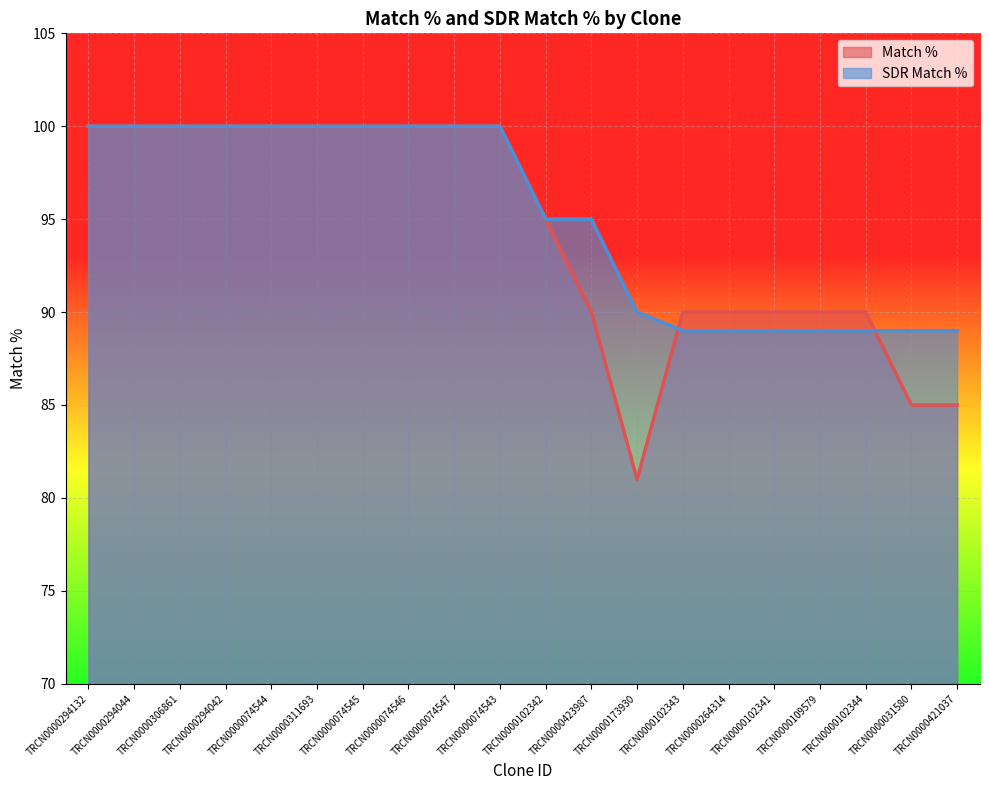

Reading left to right, list all the values displayed in this chart.

Match %: TRCN0000294132=100	TRCN0000294044=100	TRCN0000306861=100	TRCN0000294042=100	TRCN0000074544=100	TRCN0000311693=100	TRCN0000074545=100	TRCN0000074546=100	TRCN0000074547=100	TRCN0000074543=100	TRCN0000102342=95	TRCN0000423987=90	TRCN0000173930=81	TRCN0000102343=90	TRCN0000264314=90	TRCN0000102341=90	TRCN0000109579=90	TRCN0000102344=90	TRCN0000031580=85	TRCN0000421037=85
SDR Match %: TRCN0000294132=100	TRCN0000294044=100	TRCN0000306861=100	TRCN0000294042=100	TRCN0000074544=100	TRCN0000311693=100	TRCN0000074545=100	TRCN0000074546=100	TRCN0000074547=100	TRCN0000074543=100	TRCN0000102342=95	TRCN0000423987=95	TRCN0000173930=90	TRCN0000102343=89	TRCN0000264314=89	TRCN0000102341=89	TRCN0000109579=89	TRCN0000102344=89	TRCN0000031580=89	TRCN0000421037=89